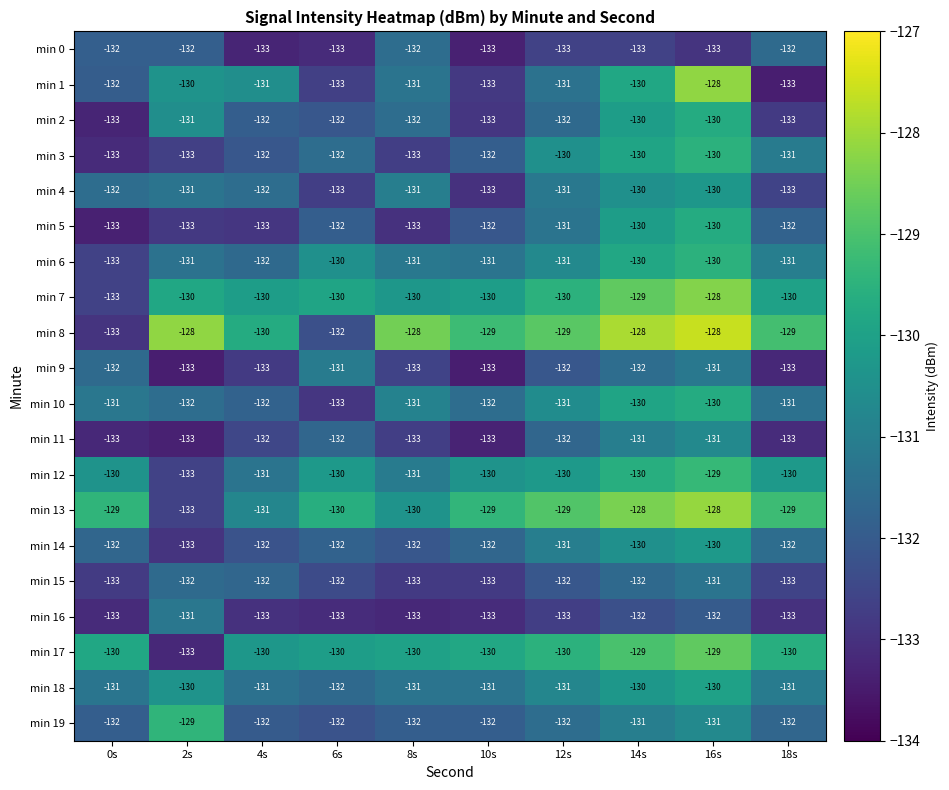

What is the average value of the min 14 series?

-132